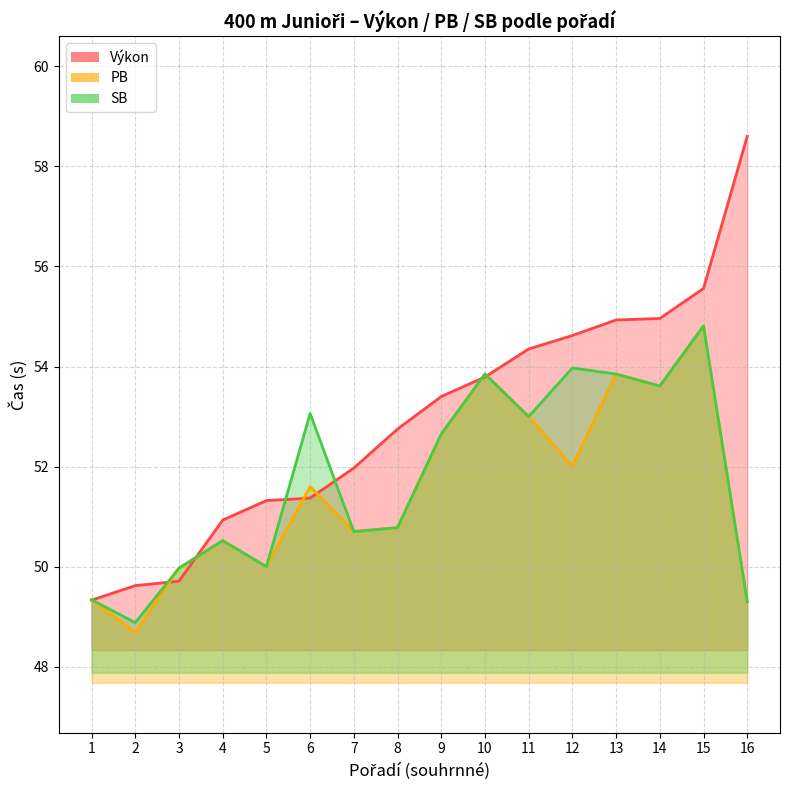

Rank the series by their maximum value, from highest to lowest.

Výkon, PB, SB